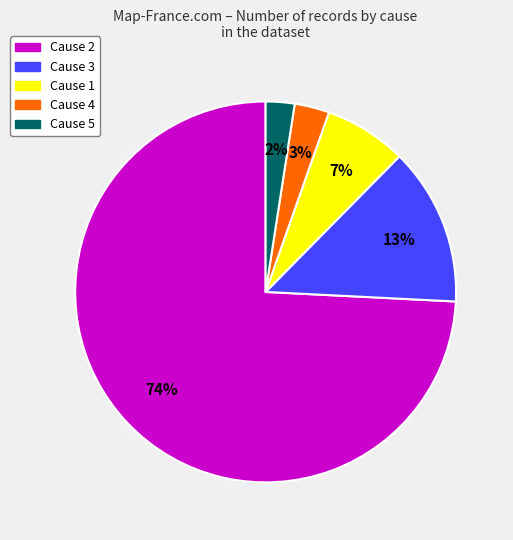

Combined, do Cause 1 and Cause 5 account for over 50%?

No